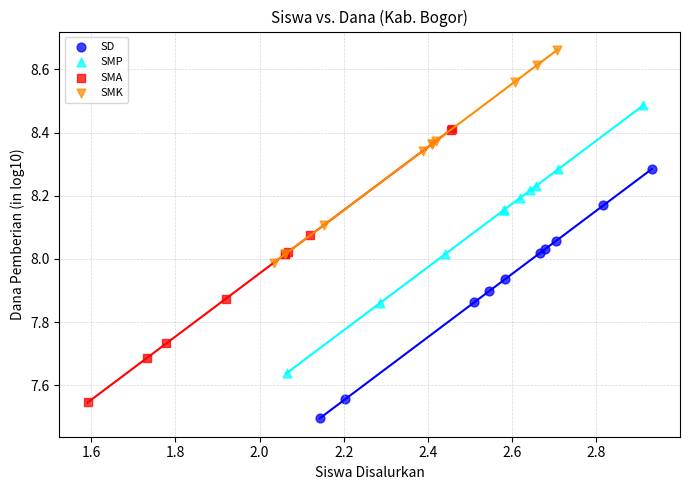

Which series contains the lowest Y value?

SD